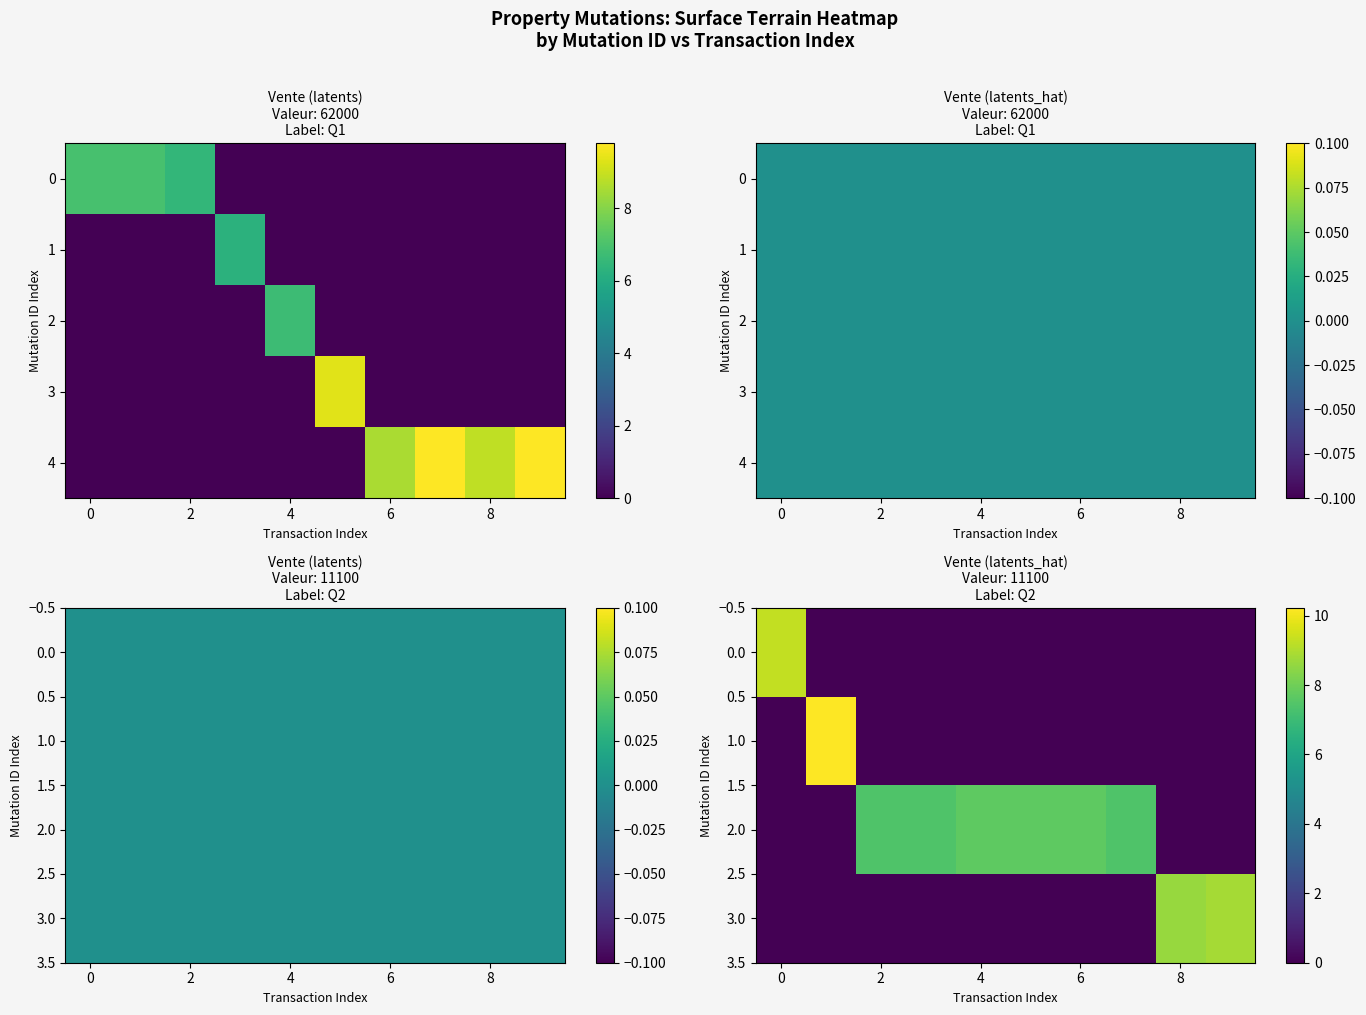

How many values in 3.0 are above zero?

2